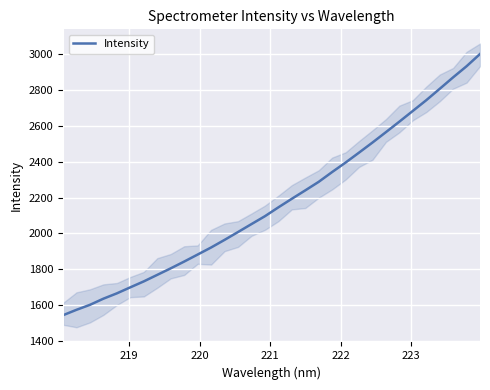

How many distinct data groups are displayed?

1